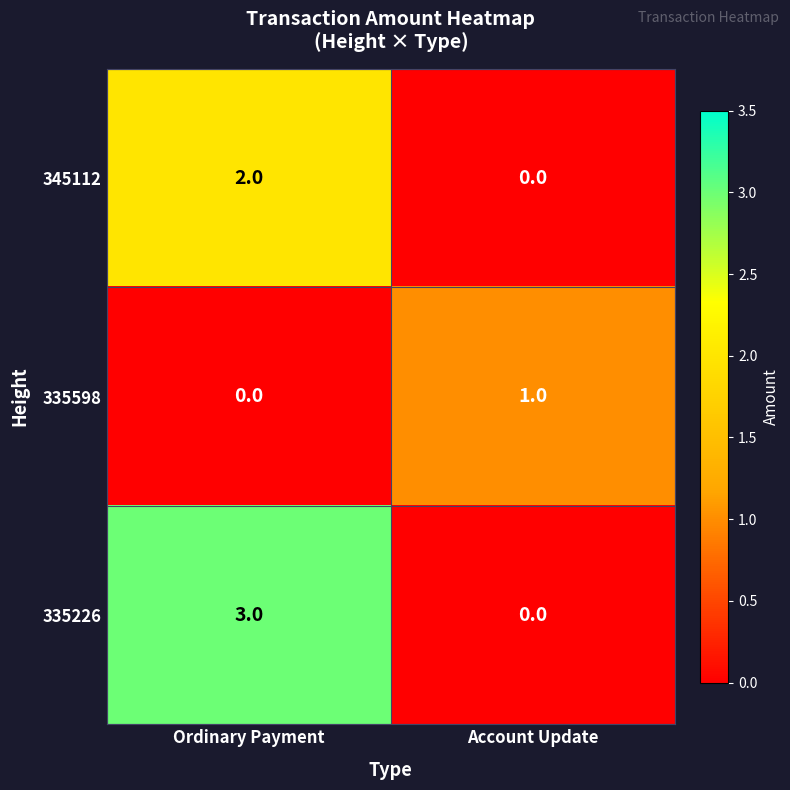

Reading left to right, what are all the values shown in this chart?

345112: 2	0
335598: 0	1
335226: 3	0